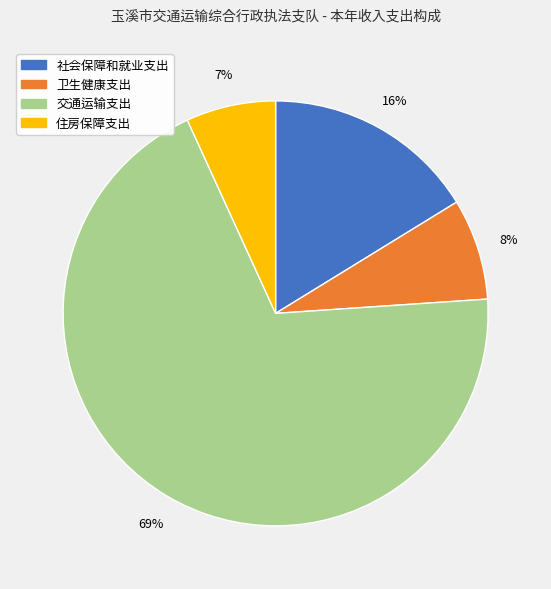

Is the sum of 社会保障和就业支出 and 卫生健康支出 greater than half?

No